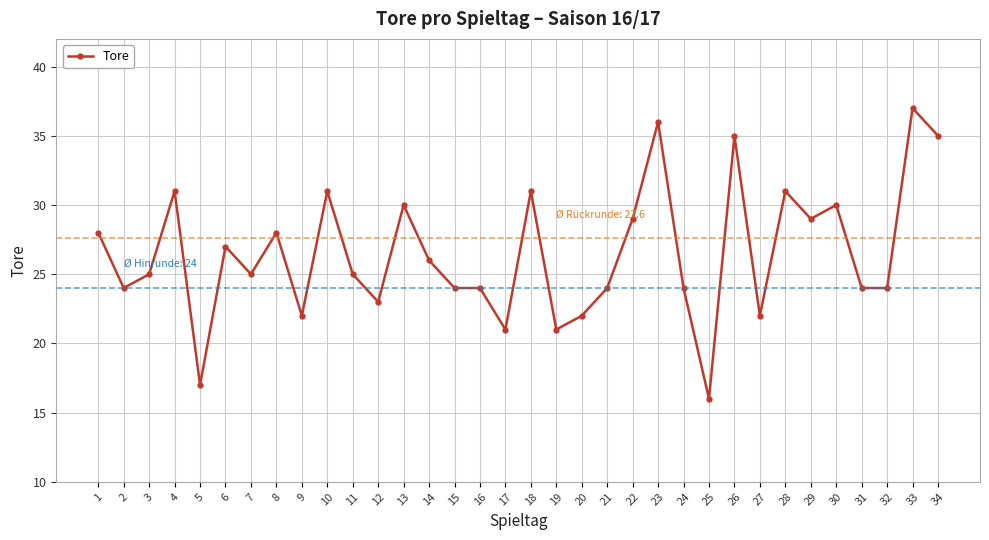

What is the value of the 11th point from the left?

25